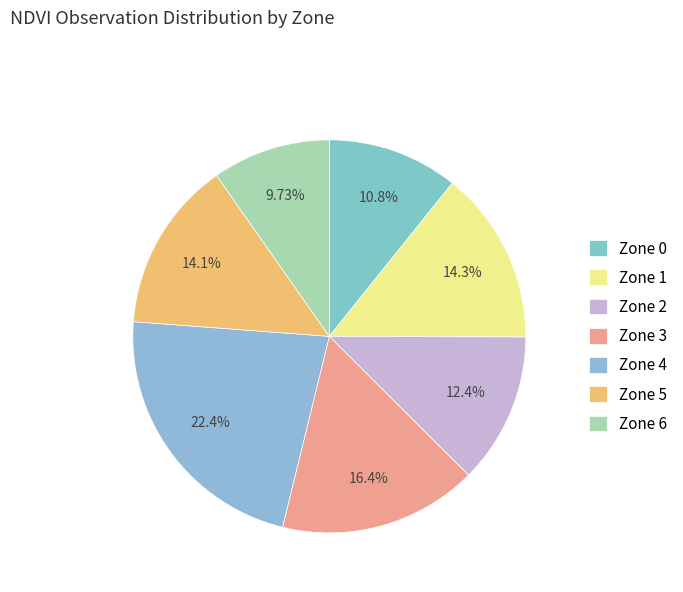

To the nearest percent, what percentage of the pie is Zone 5?

14%